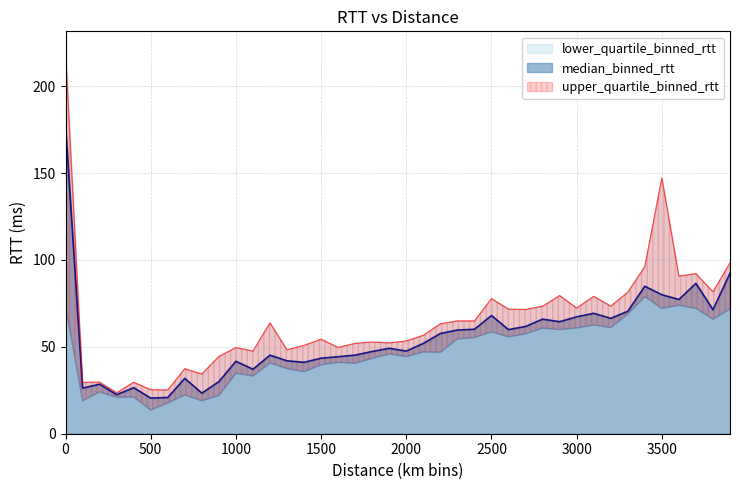

The value of upper_quartile_binned_rtt at 2700.0 is 71.5. True or false?

True